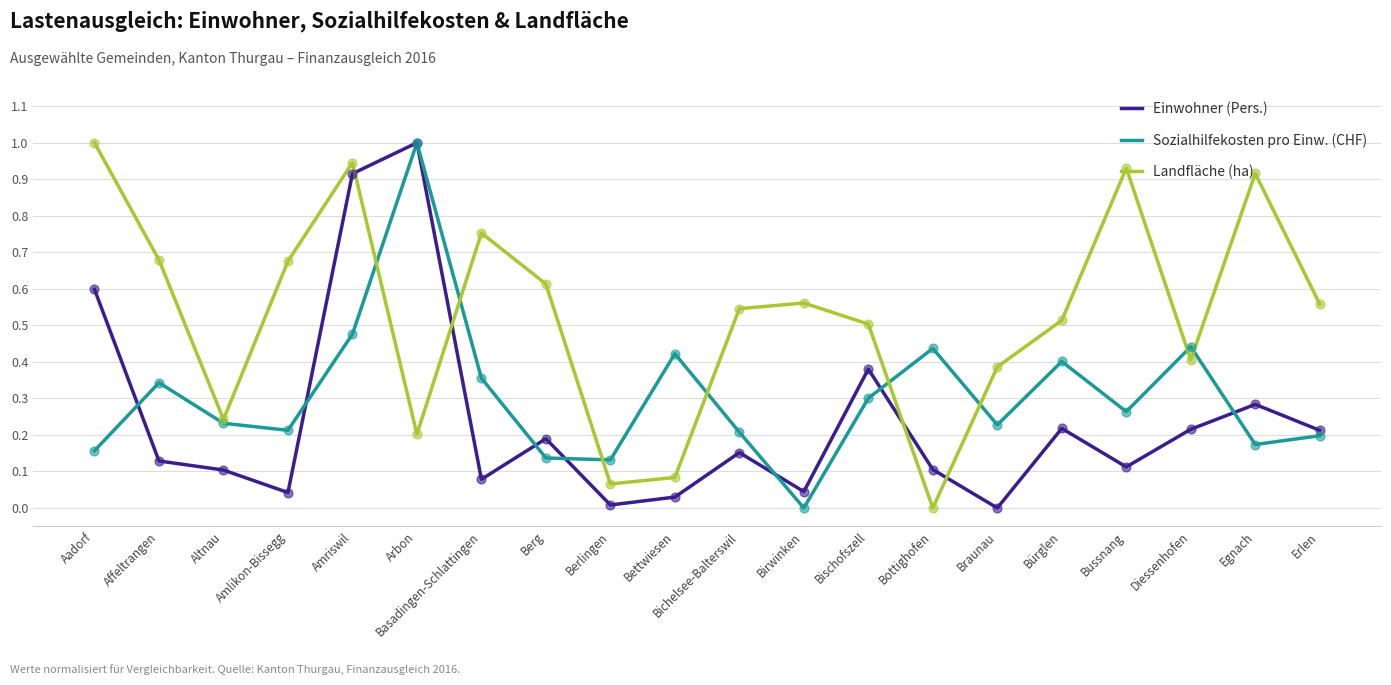

Between Berlingen and Bussnang, which series saw the biggest shift?

Landfläche (ha)